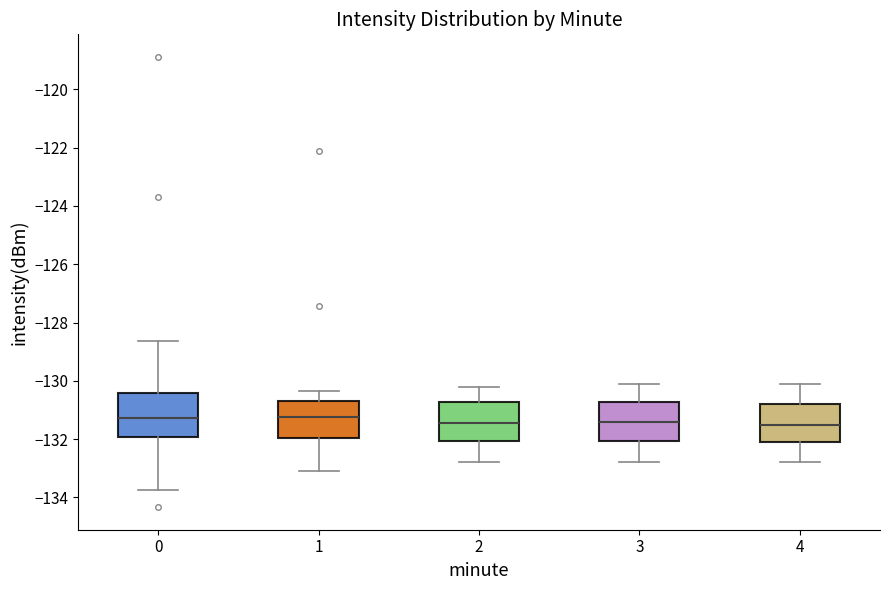

Where does the median line of the box at x = 3 sit on the y-axis? The values are not printed on the chart, so give them approximately, as read against the axis.

-131.4